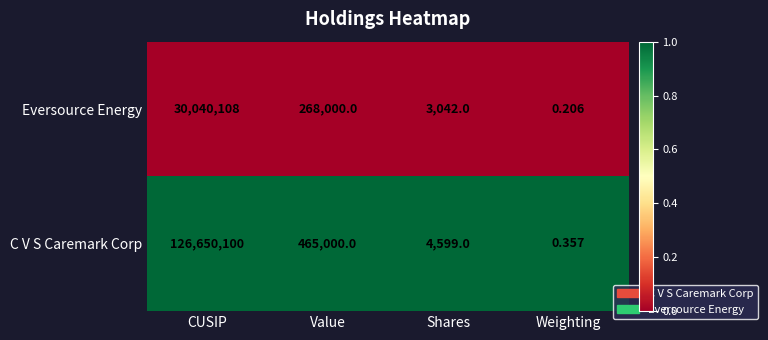

Between Shares and Weighting, which series saw the biggest shift?

C V S Caremark Corp